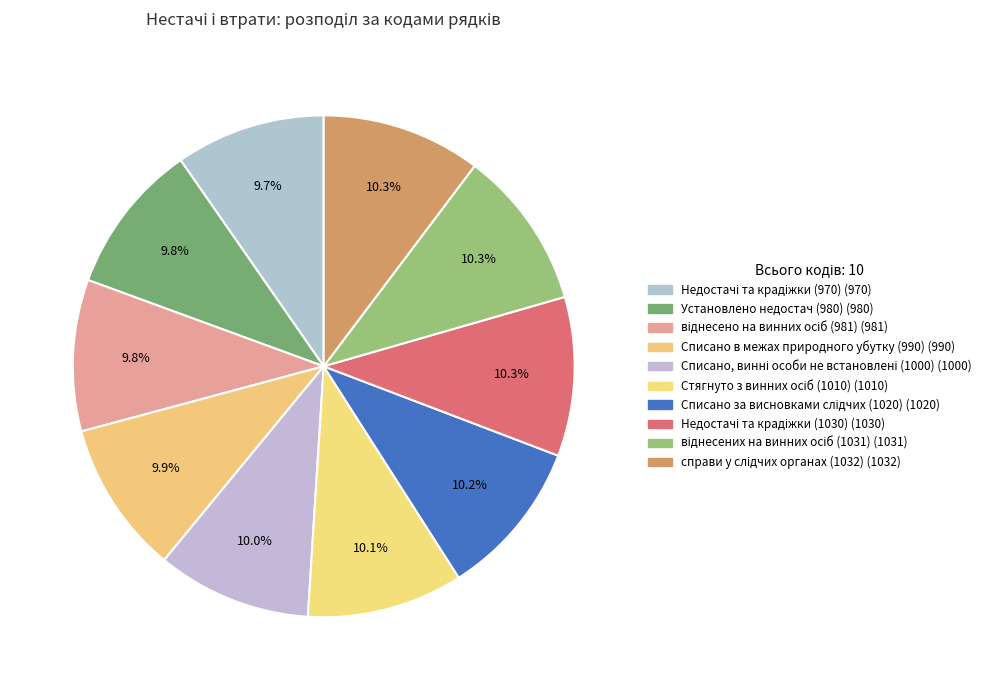

How many segments does this pie chart have?

10